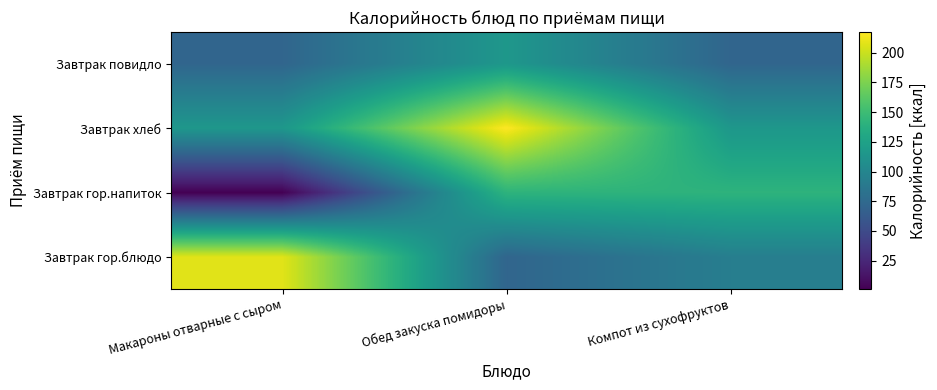

What is the total value across all series at Обед закуска помидоры?

546.0